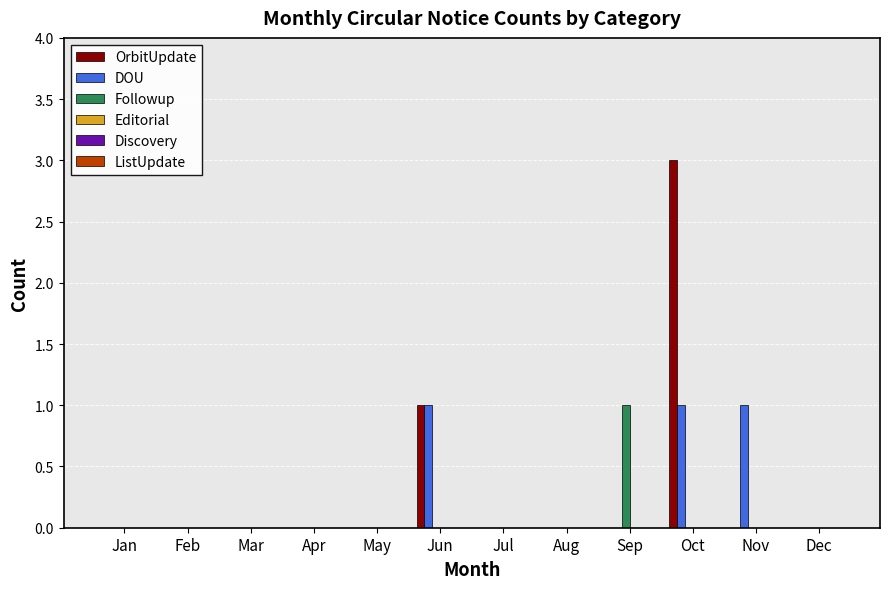

Is the value of Followup at Dec greater than the value of DOU at Jun?

No